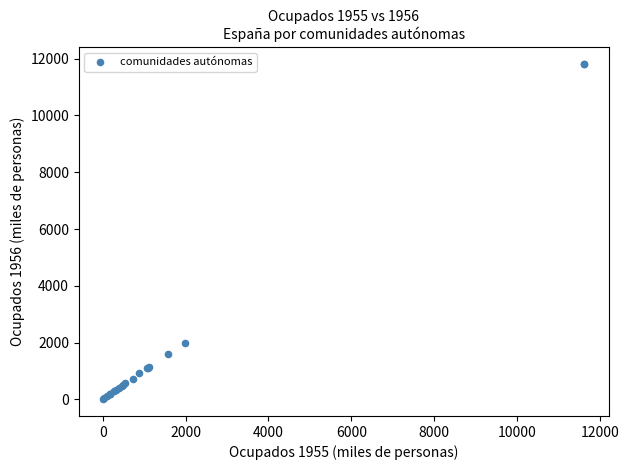

What Y value in the scatter plot is closest to 5906?

1993.8